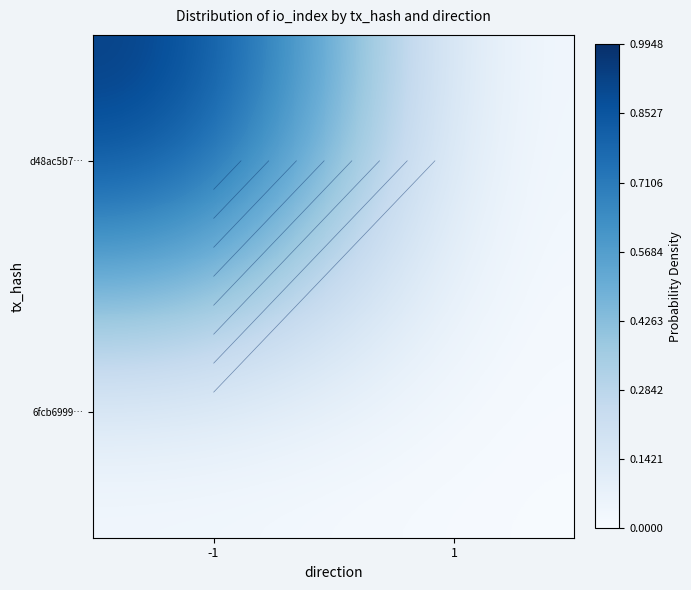

Count the number of data series in this chart.

2